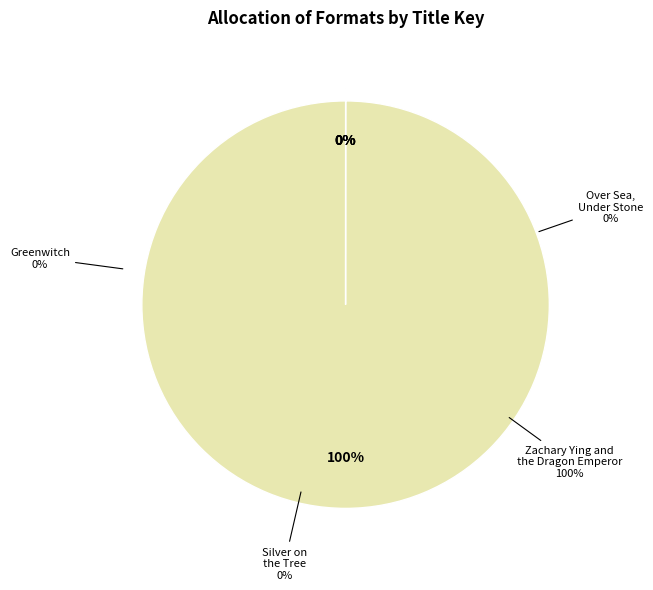

What percentage do Zachary Ying and the Dragon Emperor and Over Sea, Under Stone together represent?

100.0%